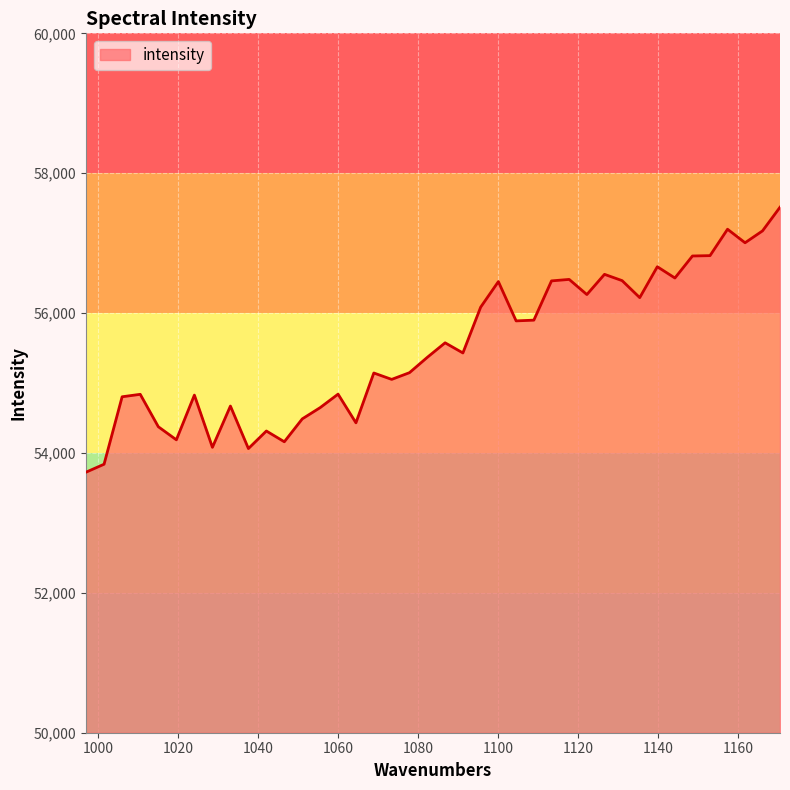

What is the difference between the maximum and minimum values?

3789.0